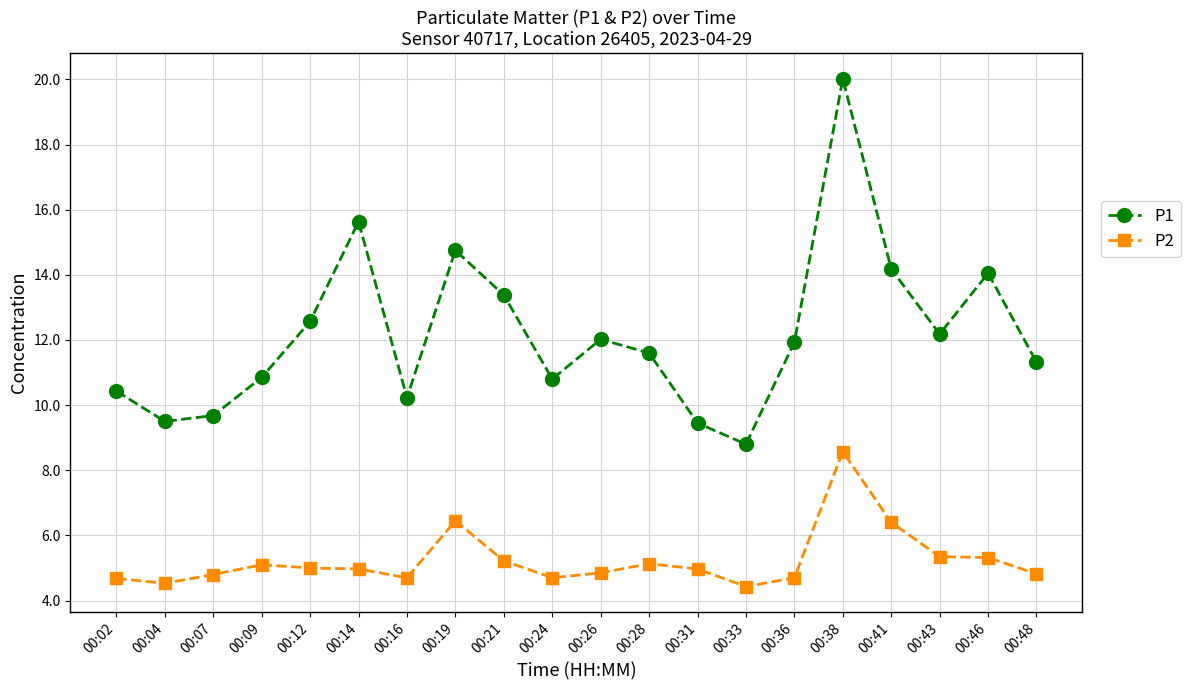

List the series in order of their peak value, highest first.

P1, P2